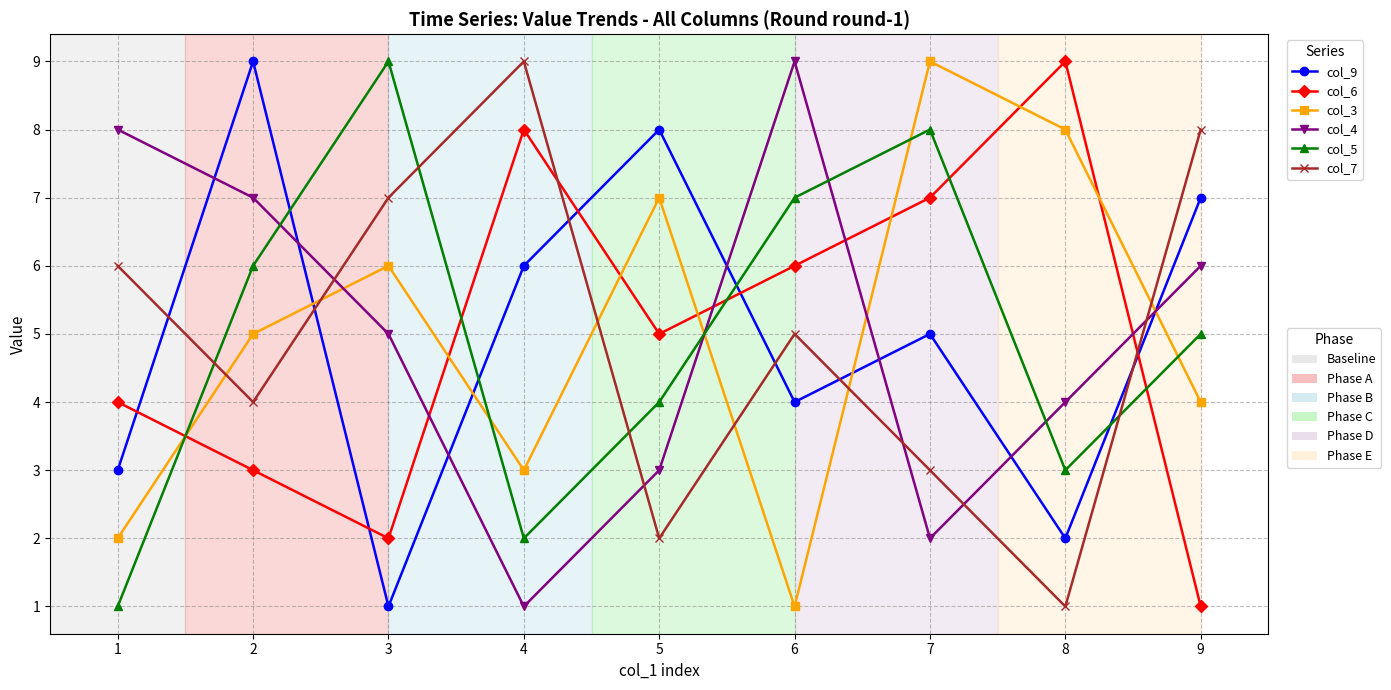

What is the maximum value shown in the chart?

9